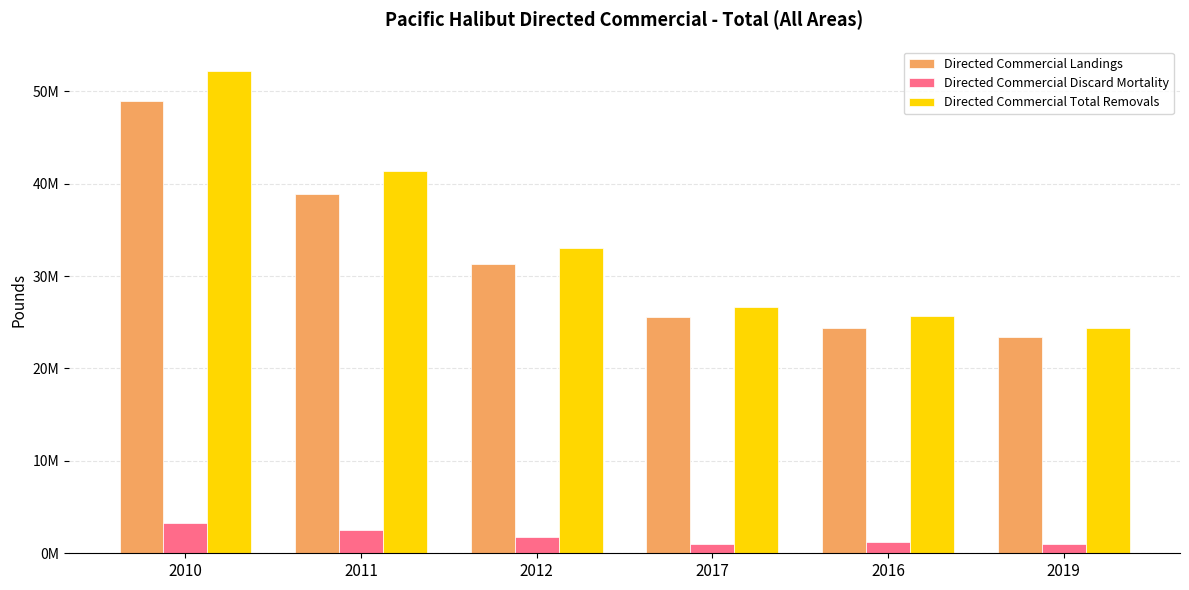

Are the bars horizontal?

No